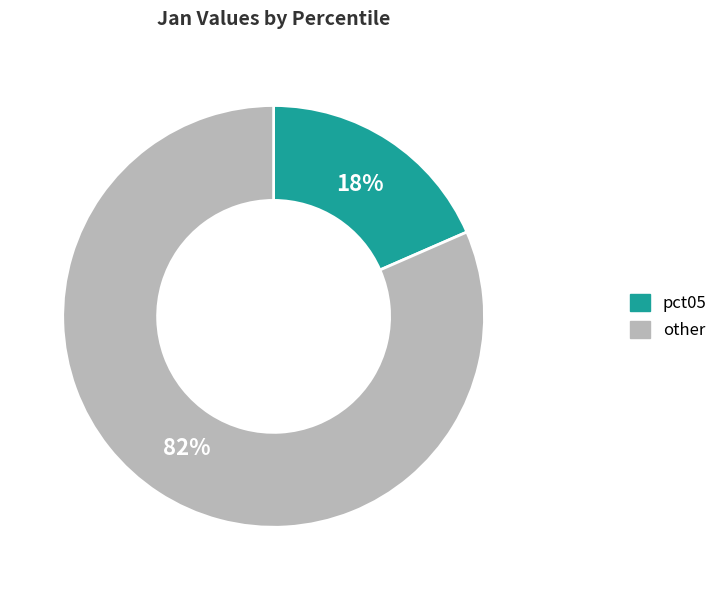

Is the sum of pct05 and other greater than half?

Yes